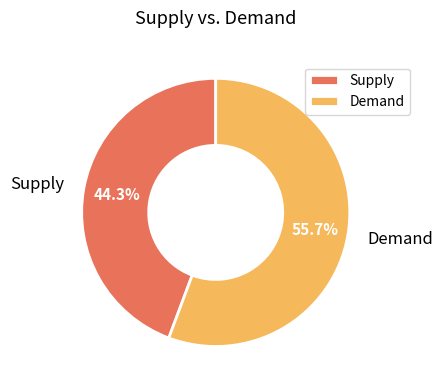

Rank the categories by value from highest to lowest.

Demand, Supply